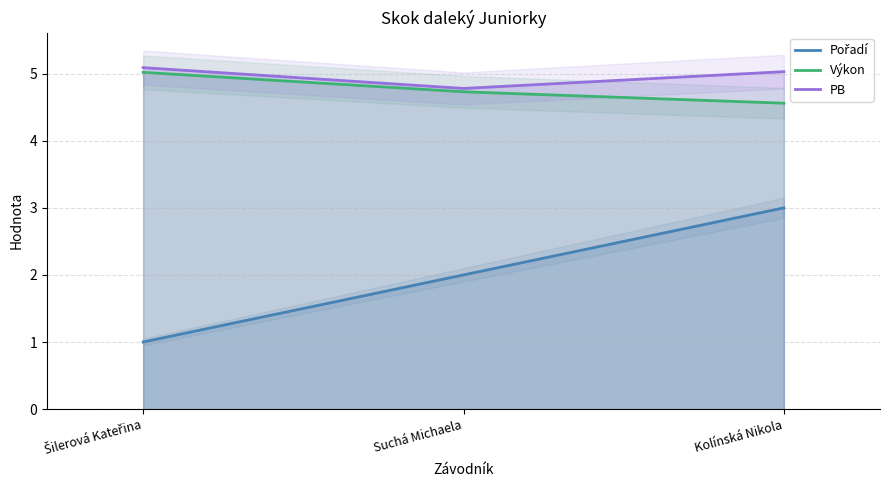

Rank the series by their maximum value, from highest to lowest.

PB, Výkon, Pořadí